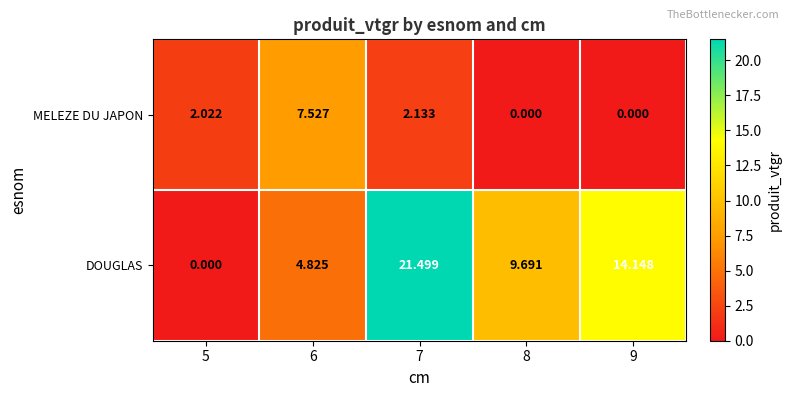

At which category is the sum across all series the highest?

7